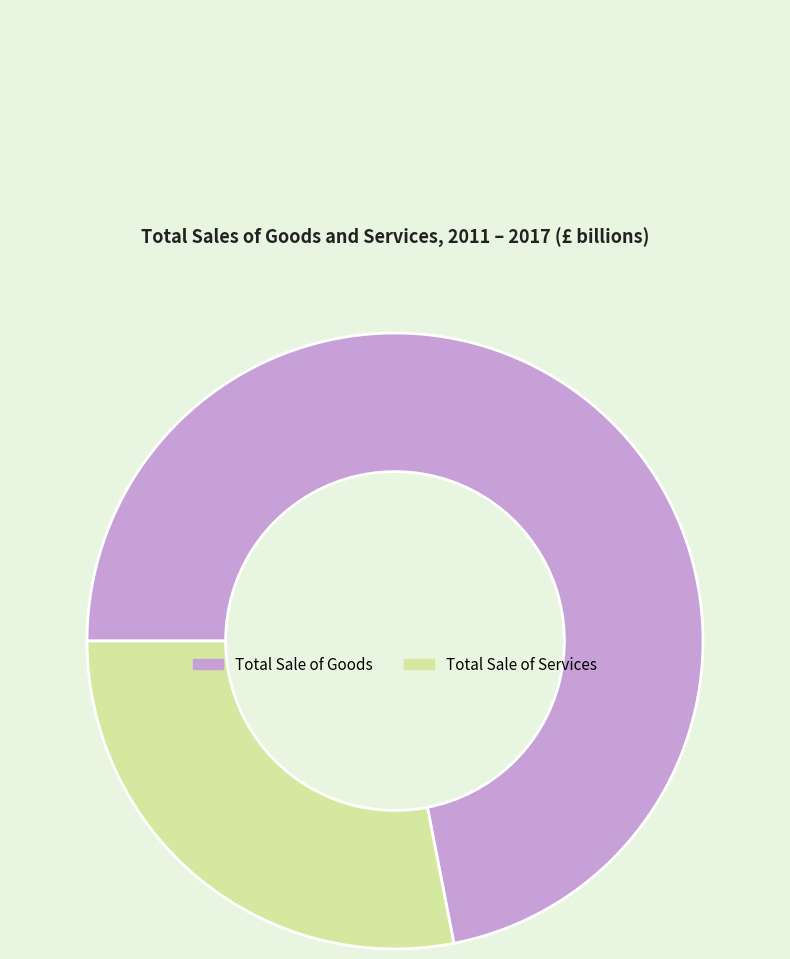

Is it true that Total Sale of Goods is 62% of the pie?

False